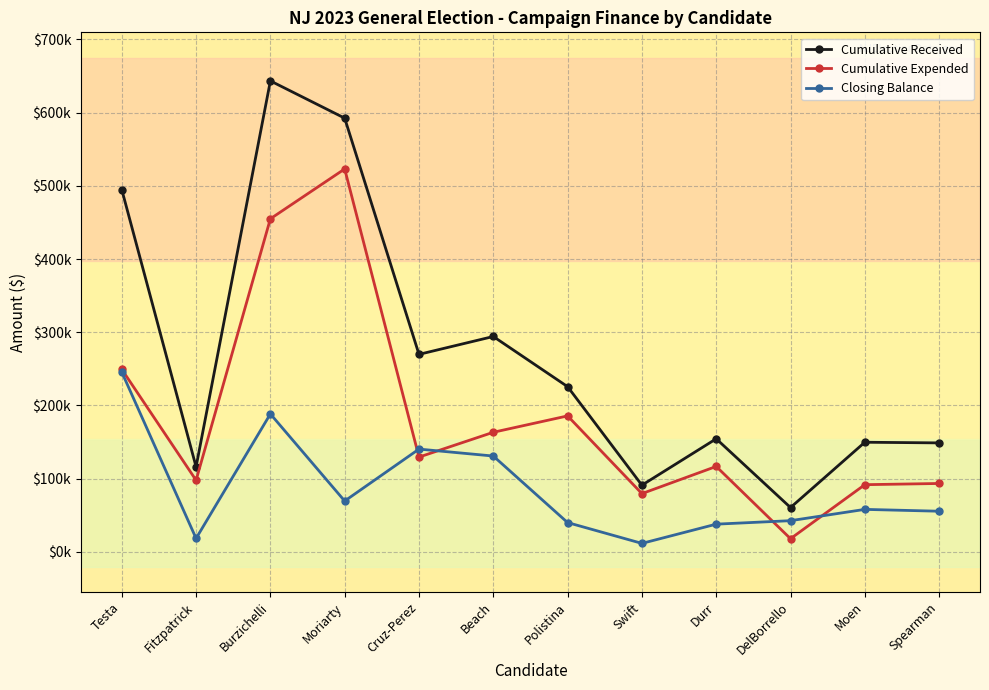

True or false: Closing Balance and Cumulative Received cross at least once.

False